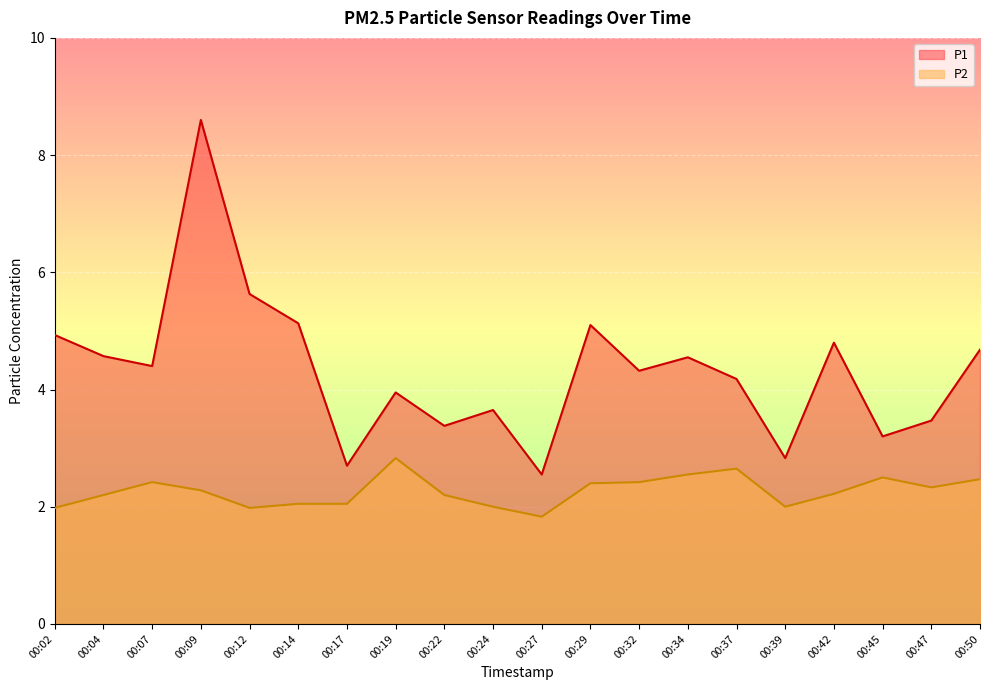

What is the sum of all P1 values?

86.6